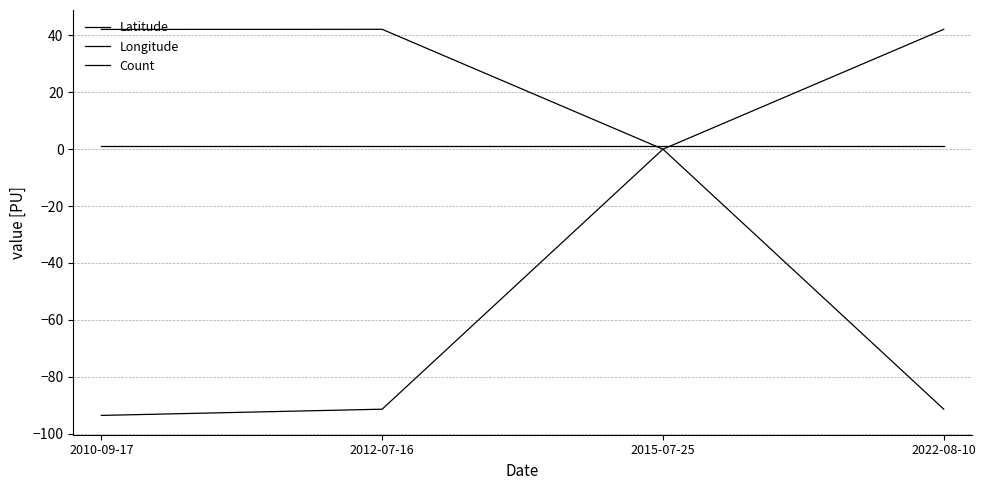

What is the label of the 1st point from the left?

2010-09-17